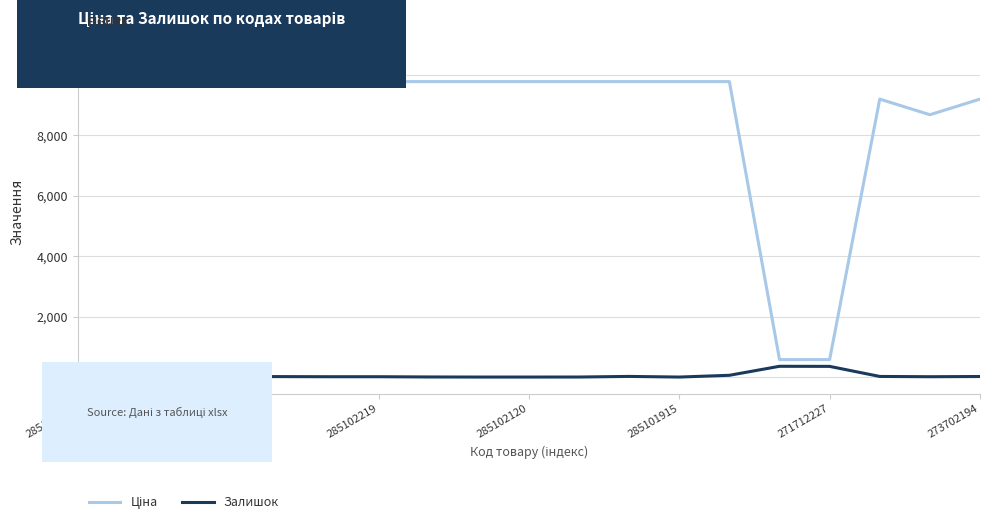

What is the difference between the maximum and minimum values in the Залишок series?

356.0